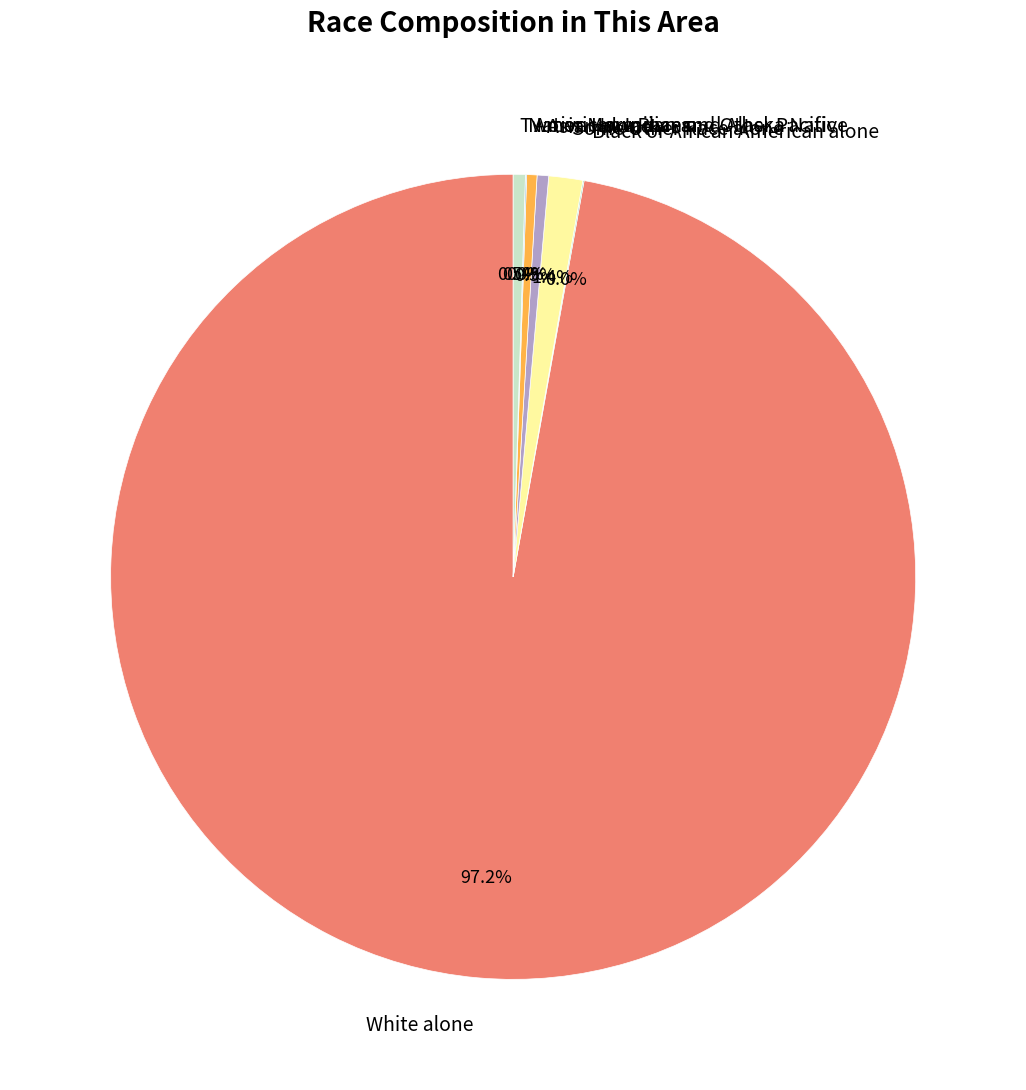

Do White alone and Some Other Race alone together represent more than half of the pie?

Yes